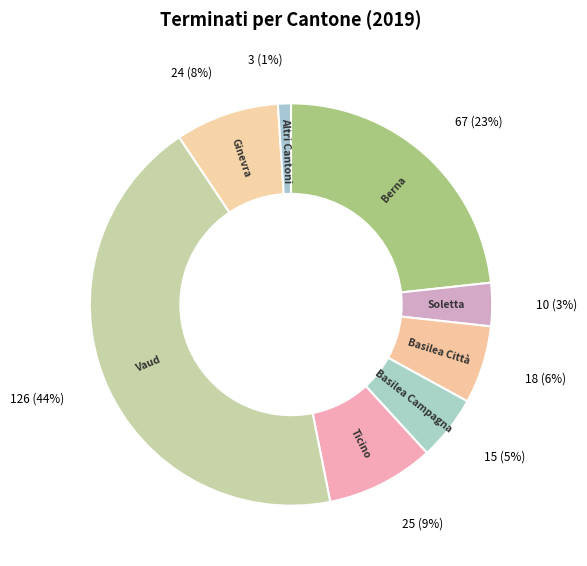

Does Vaud represent more than half of the total?

No